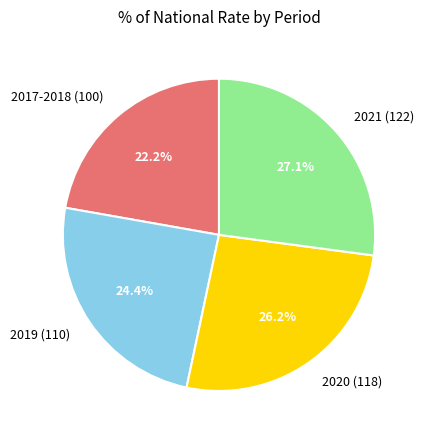

Is it true that 2017-2018 (100) is 22% of the pie?

True